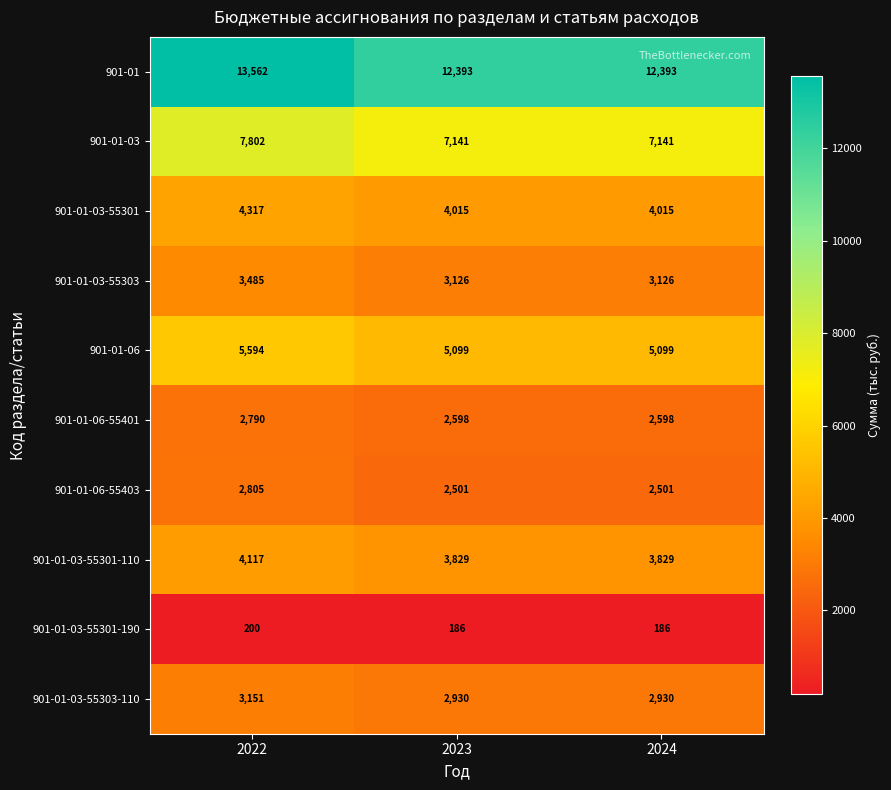

Reading left to right, extract all data points from this chart.

901-01: 2022=13562	2023=12393	2024=12393
901-01-03: 2022=7802	2023=7141	2024=7141
901-01-03-55301: 2022=4317	2023=4015	2024=4015
901-01-03-55303: 2022=3485	2023=3126	2024=3126
901-01-06: 2022=5594	2023=5099	2024=5099
901-01-06-55401: 2022=2790	2023=2598	2024=2598
901-01-06-55403: 2022=2805	2023=2501	2024=2501
901-01-03-55301-110: 2022=4117	2023=3829	2024=3829
901-01-03-55301-190: 2022=200	2023=186	2024=186
901-01-03-55303-110: 2022=3151	2023=2930	2024=2930